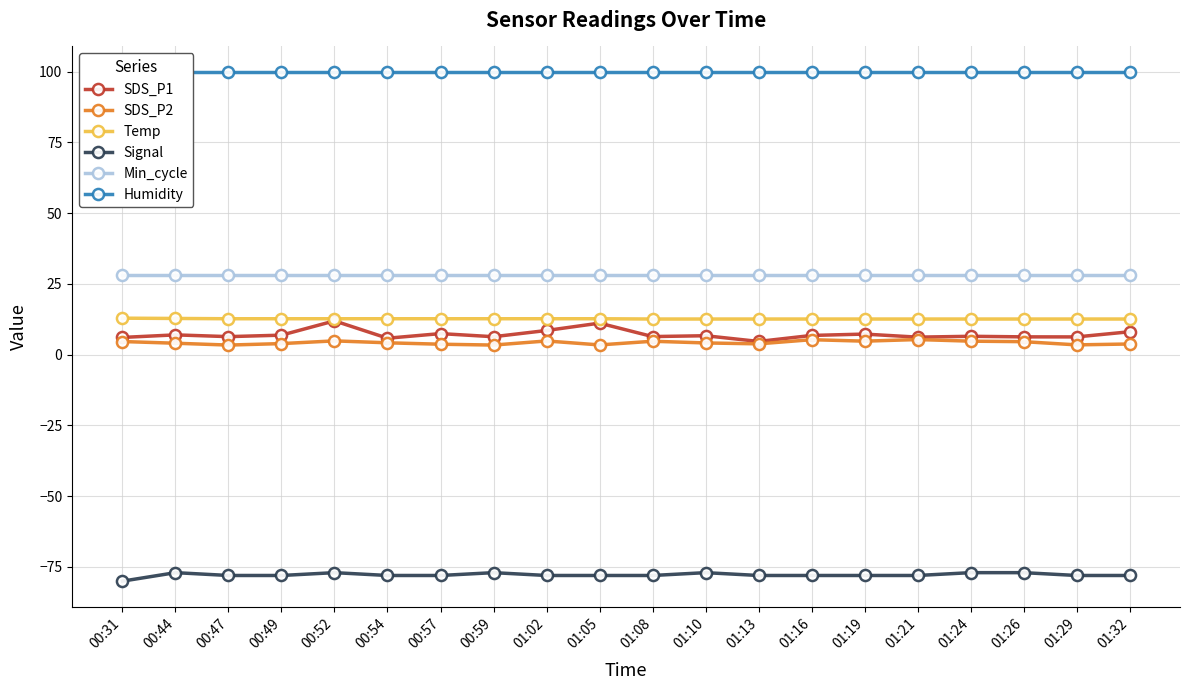

At how many categories does at least one series exceed -51?

20